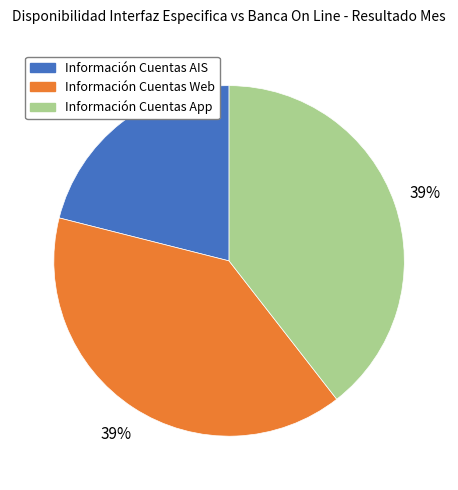

To the nearest percent, what is the average slice percentage?

33%